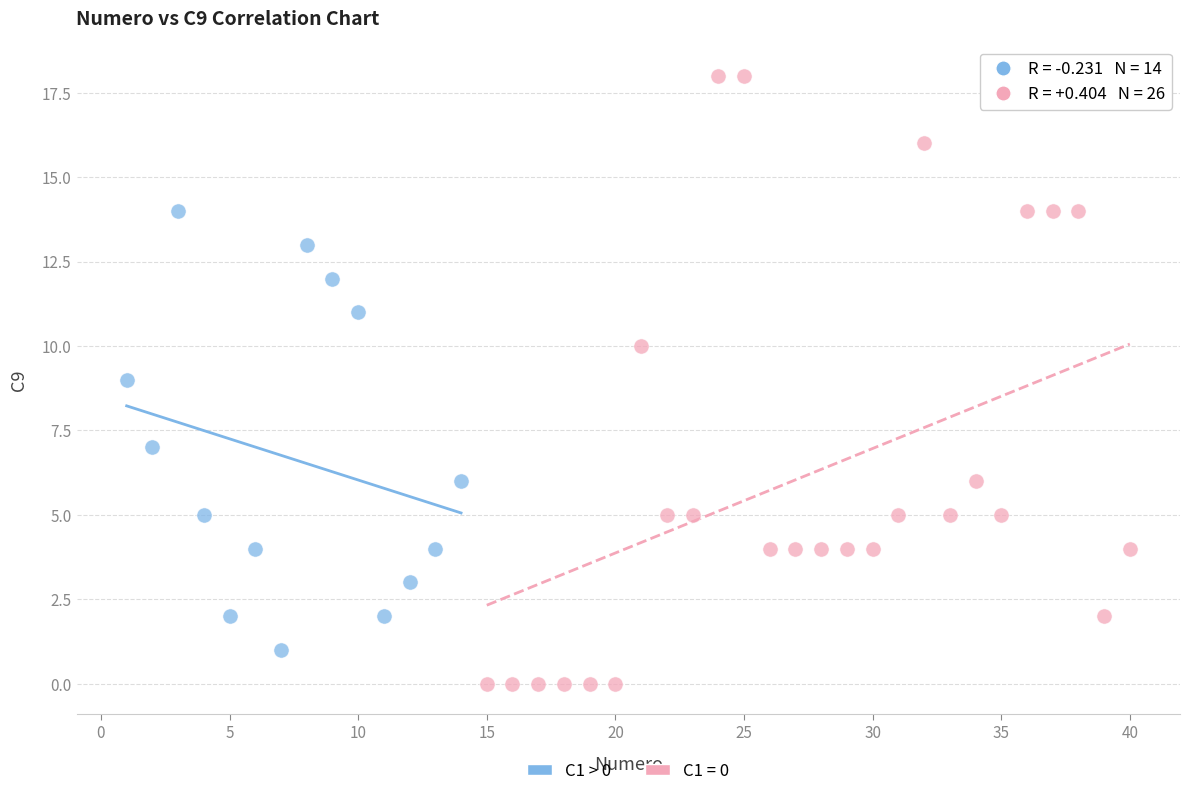

Which series has the largest Y range (max minus min)?

C1 = 0